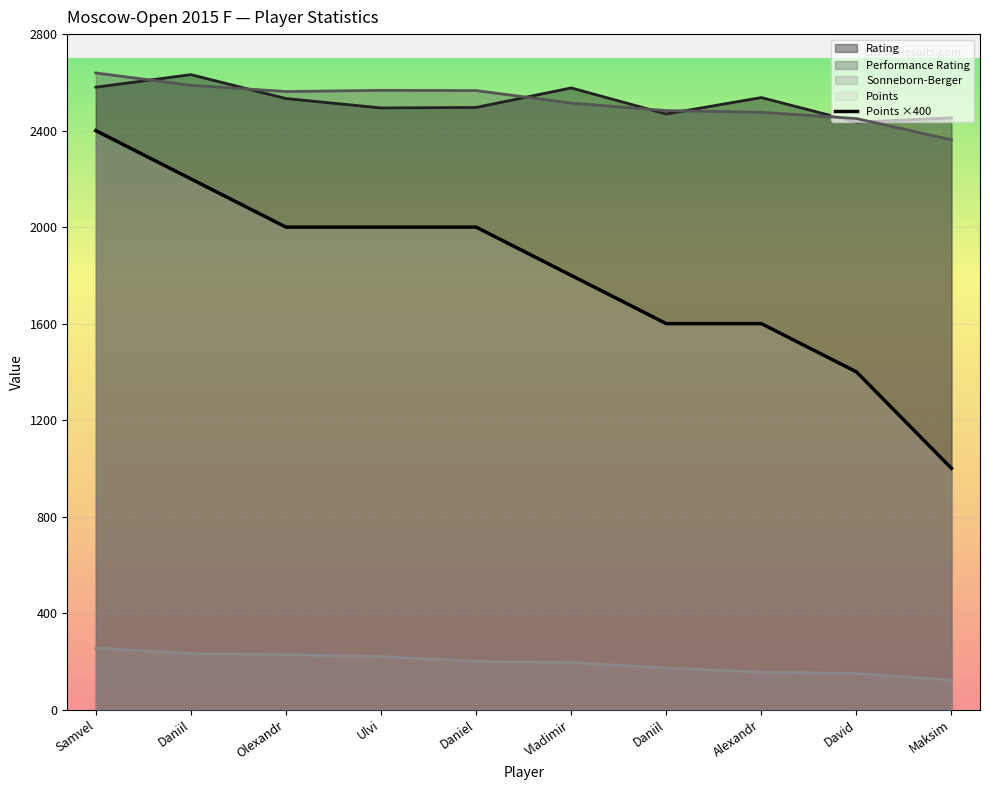

Reading left to right, transcribe all the data shown in this chart.

2400	2200	2000	2000	2000	1800	1600	1600	1400	1000